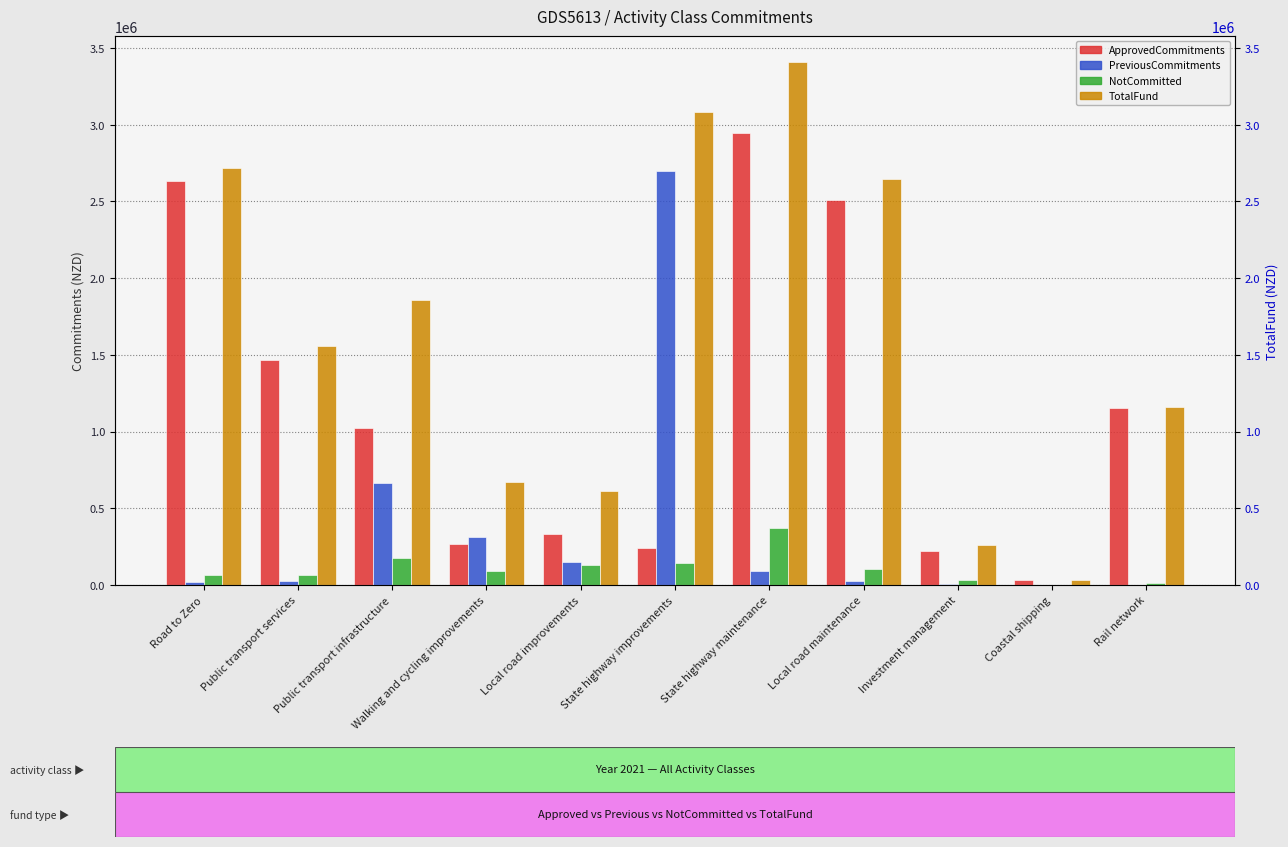

How many positive values does the NotCommitted series have?

10